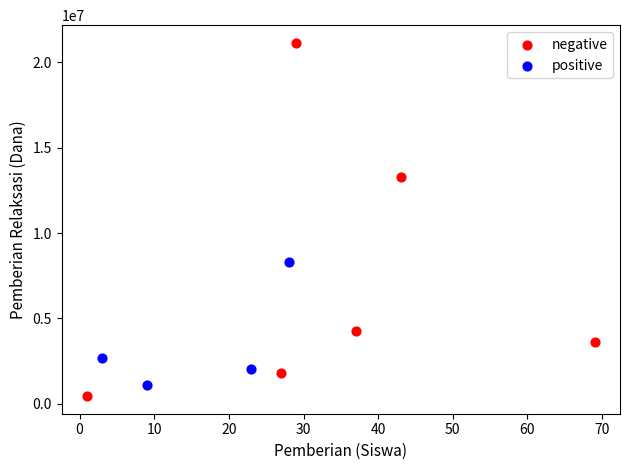

Which series has the largest Y range (max minus min)?

negative